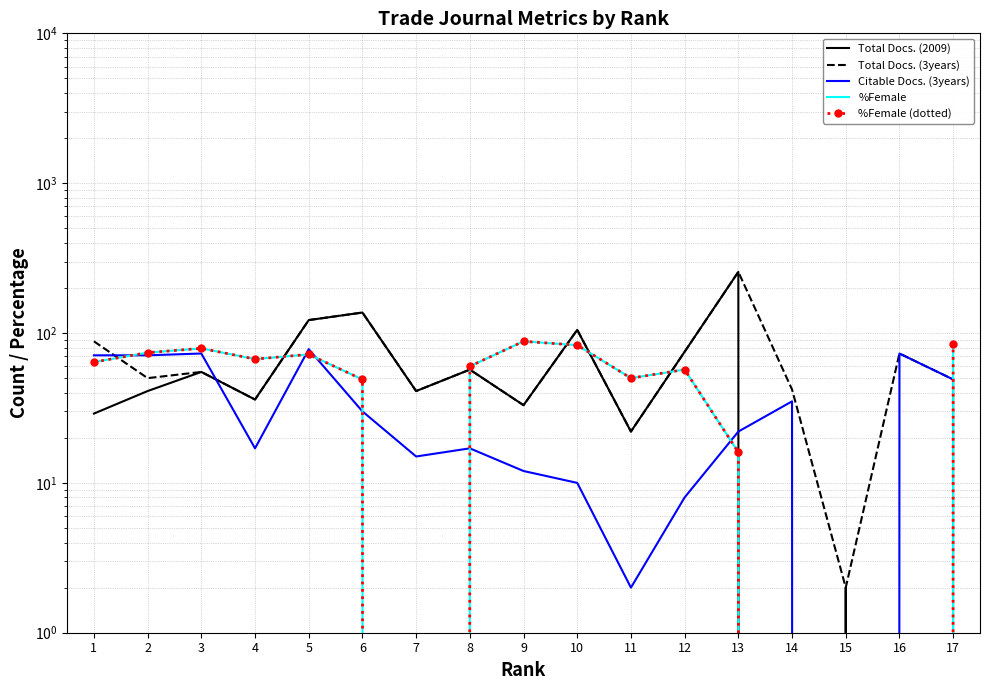

Where is the first local minimum for %Female?

4